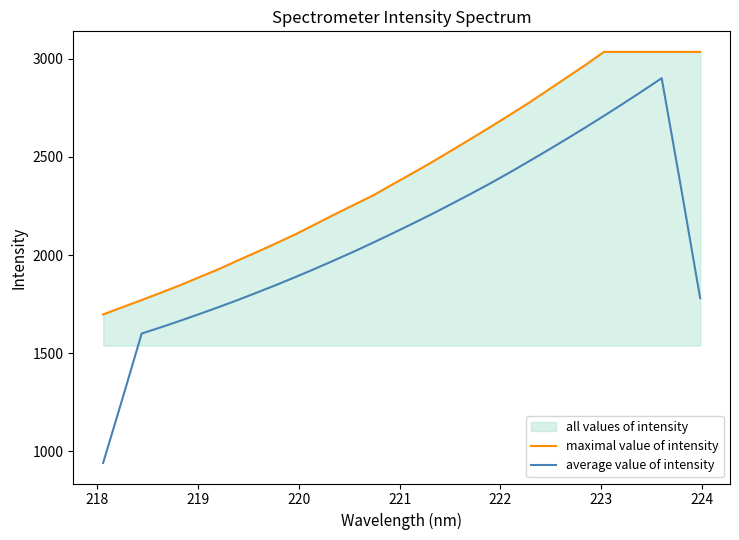

How many data points in maximal value of intensity are above 2414?

16